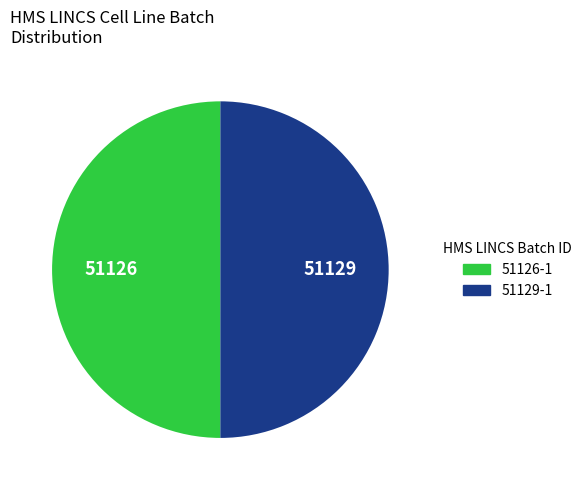

Approximately how many times larger is the value at 51126-1 compared to 51129-1?

1.0